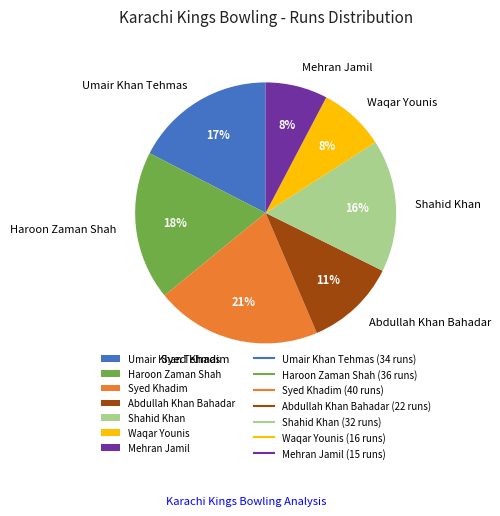

Does Haroon Zaman Shah represent more than half of the total?

No